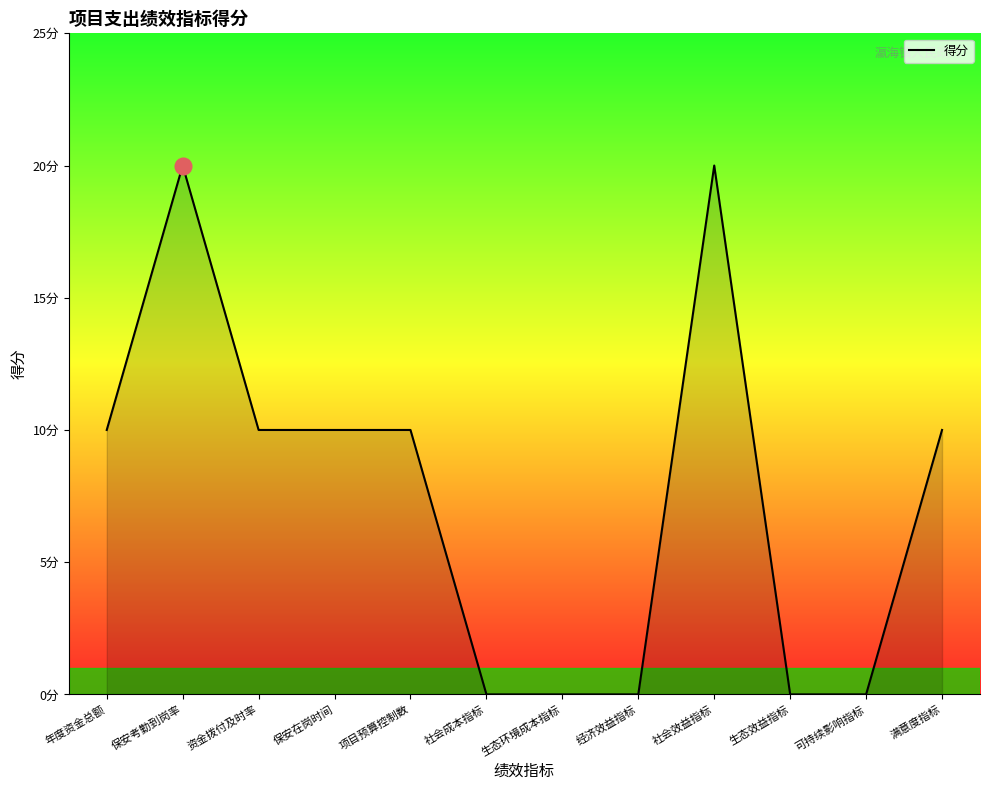

Reading right to left, transcribe all the data shown in this chart.

10	0	0	20	0	0	0	10	10	10	20	10